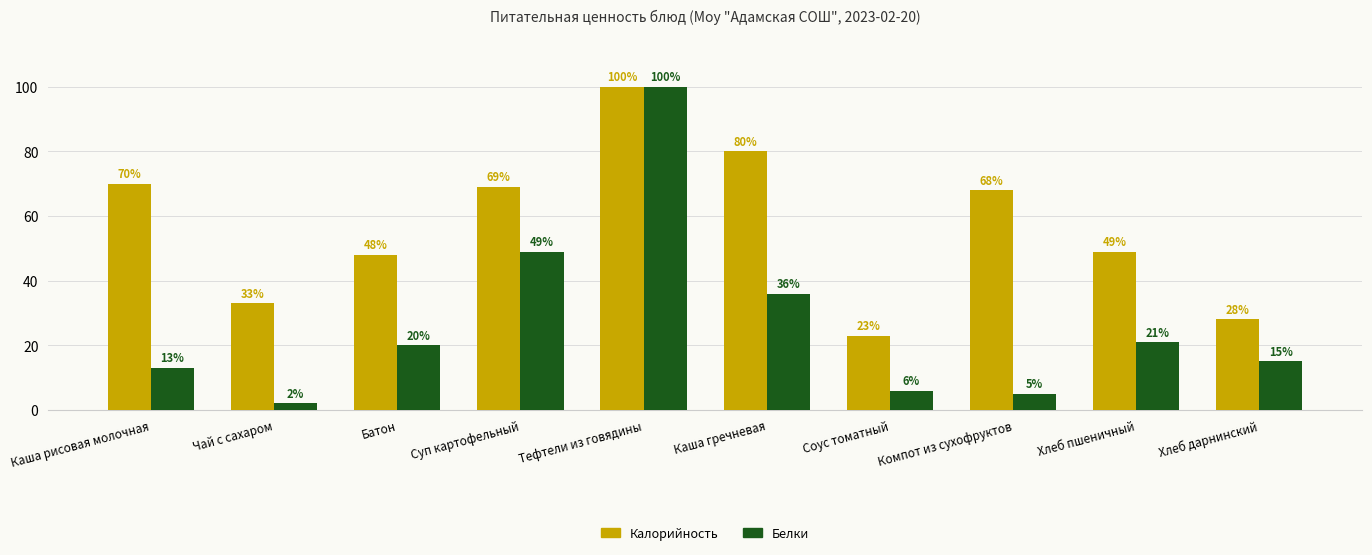

Which series has the largest total across all categories?

Калорийность